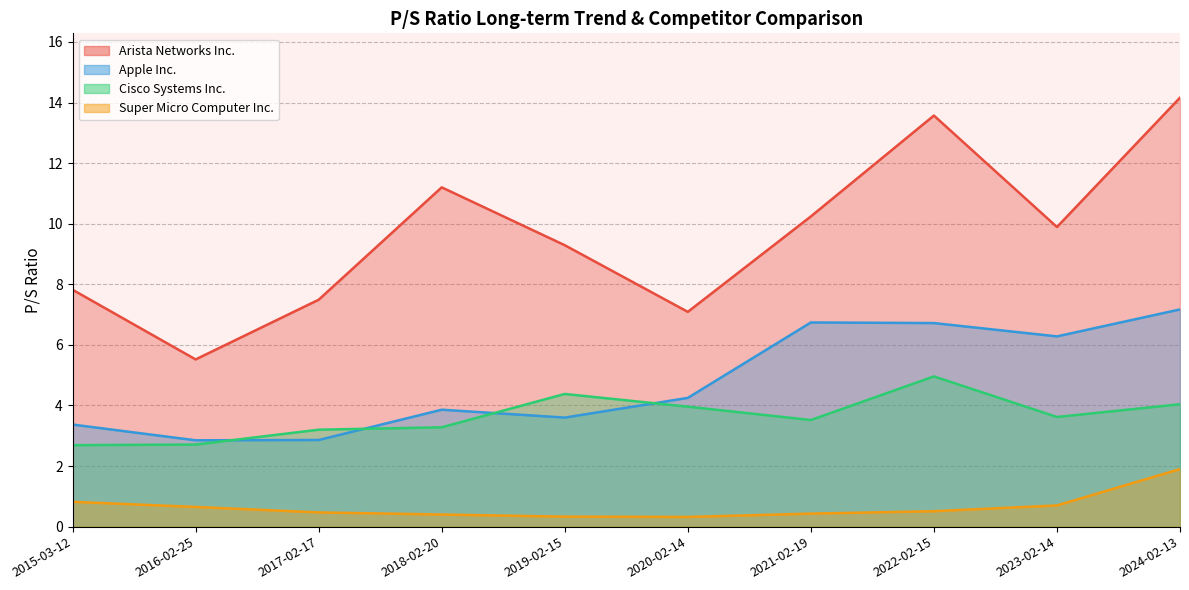

At which label is Cisco Systems Inc. closest to 3?

2017-02-17